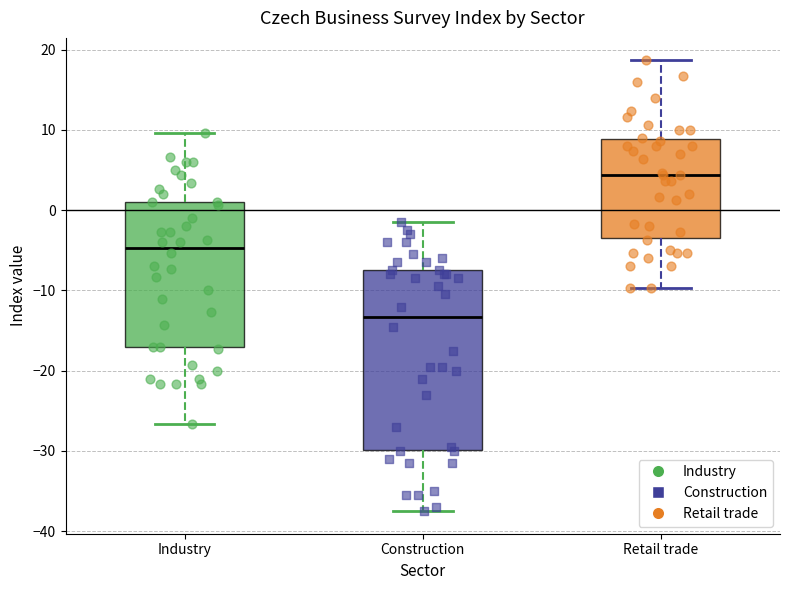

Which box has the lowest median line?

Construction